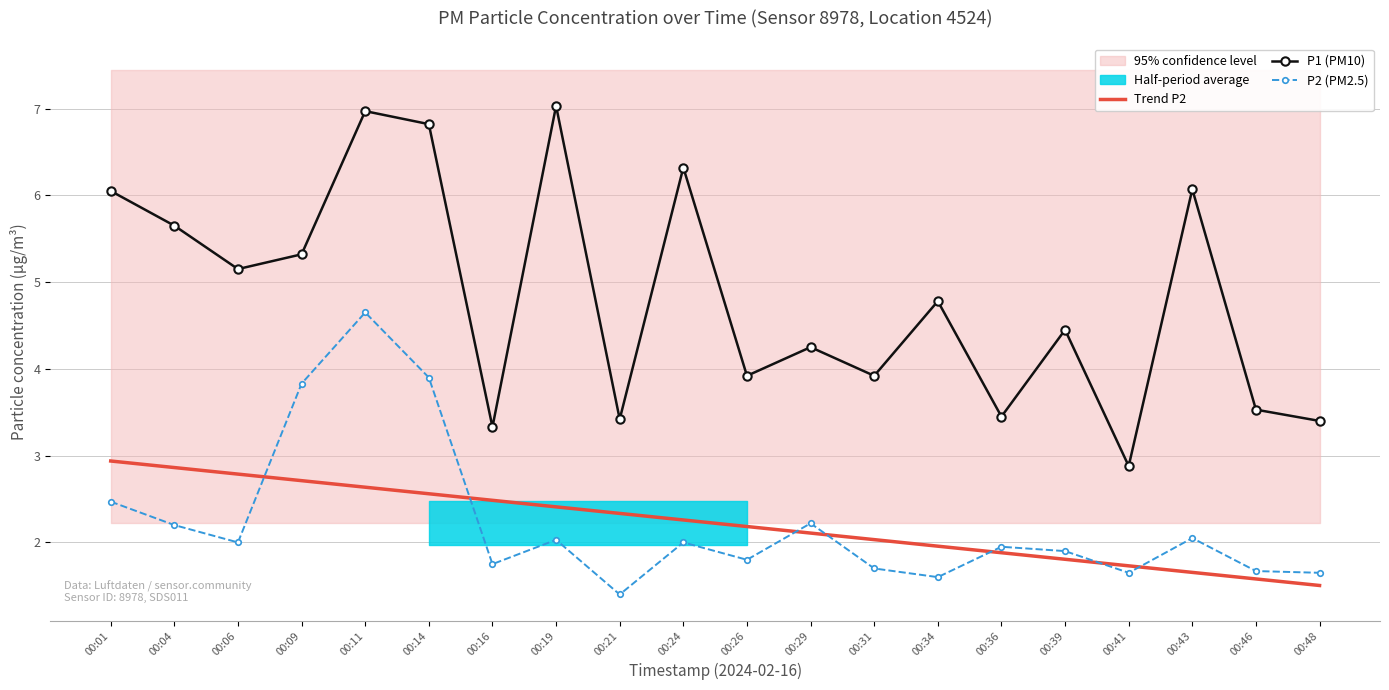

Is the value of P2 (PM2.5) at 00:26 greater than the value of Trend P2 at 00:09?

No